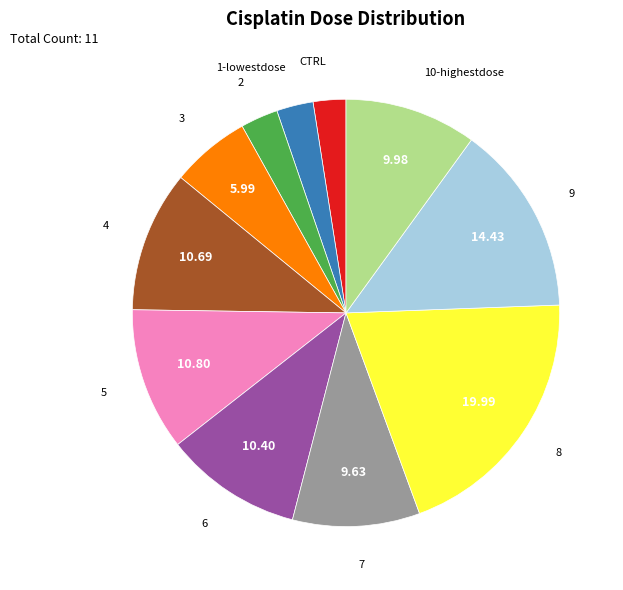

Does any single category account for the majority?

No